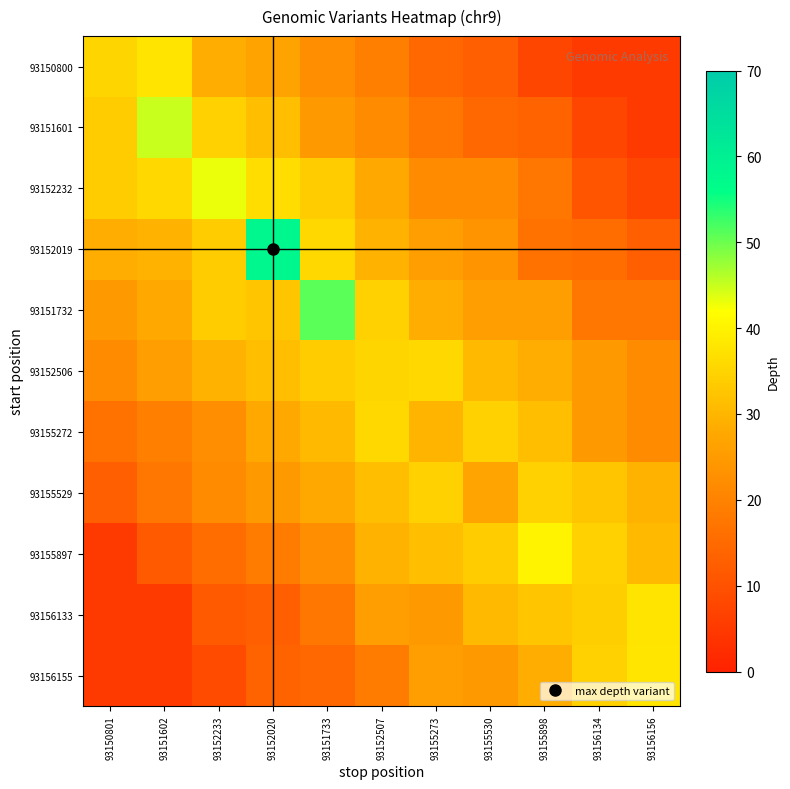

Between 93152507 and 93151602, which is larger?

93151602